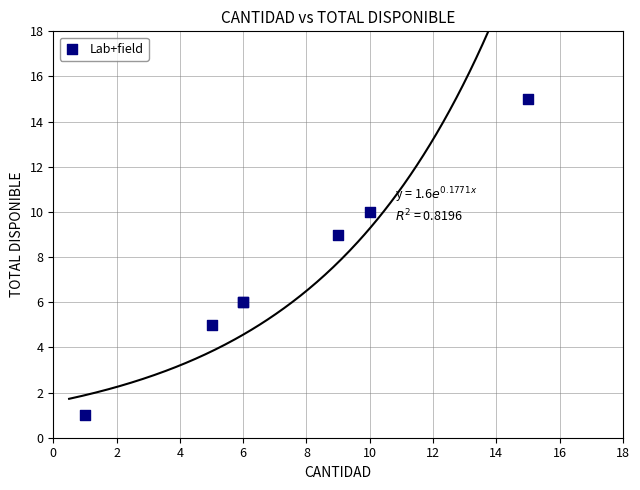

What Y value in the scatter plot is closest to 8?

9